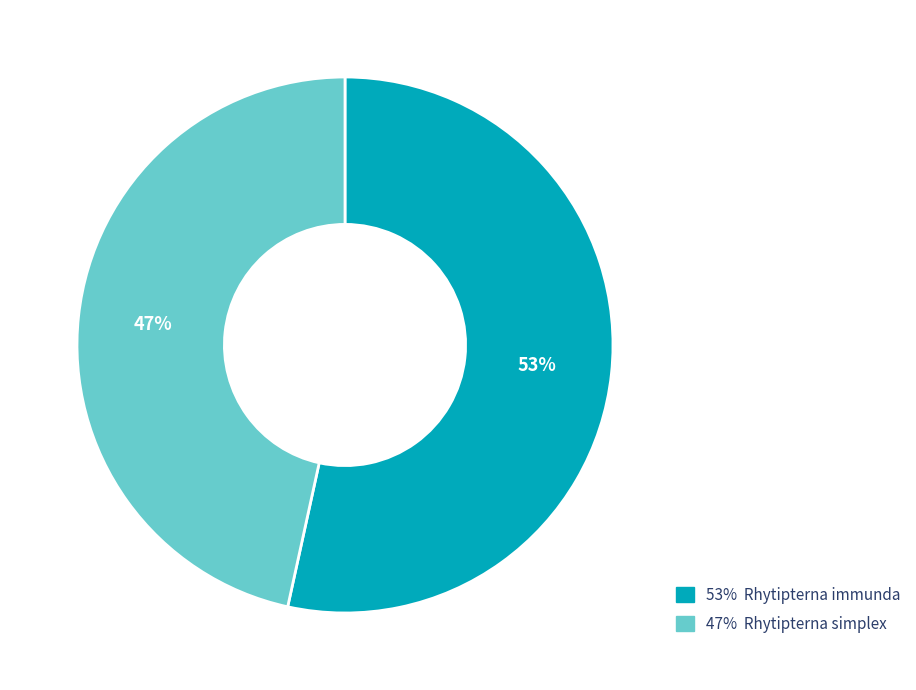

To the nearest percent, what percentage of the pie is 53% Rhytipterna immunda?

53%